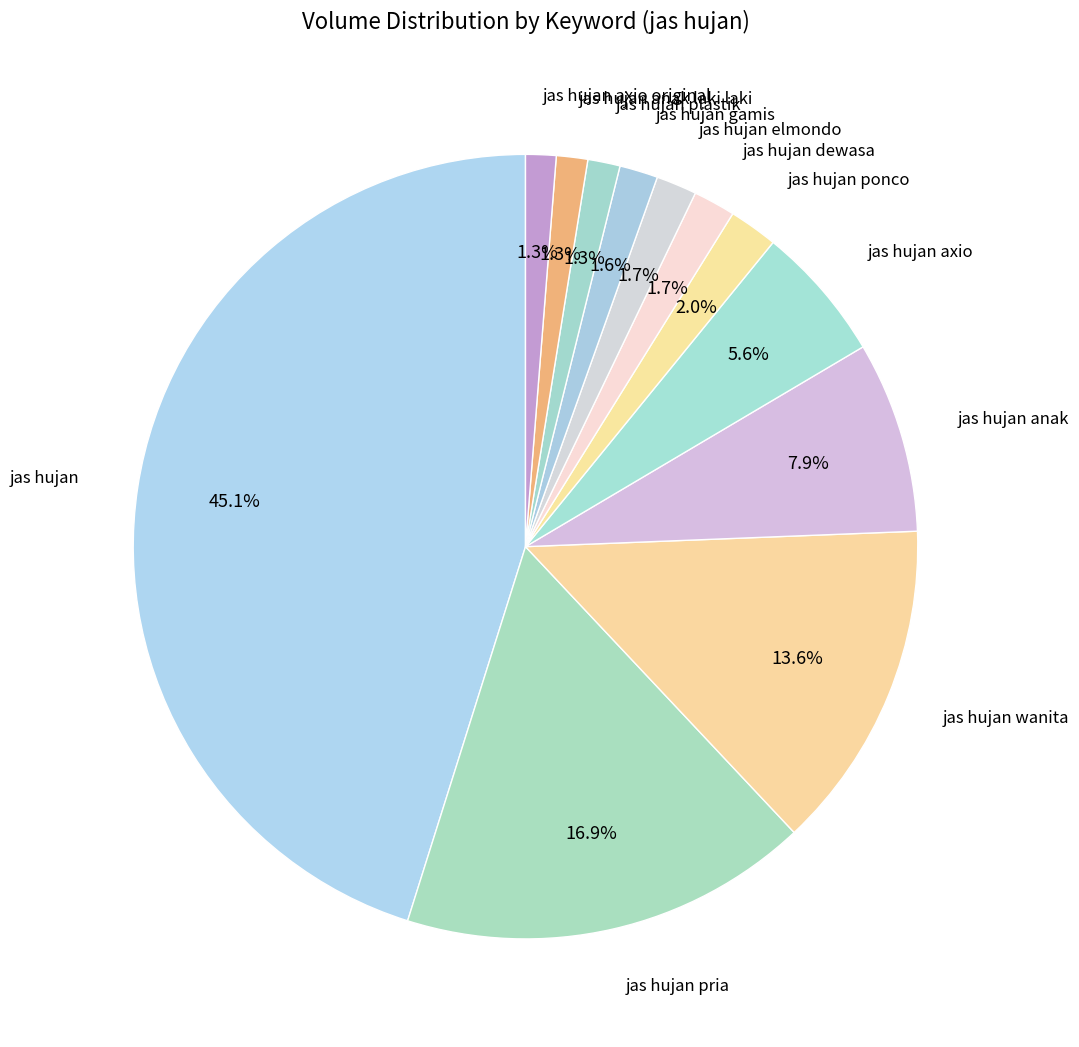

What percentage is the jas hujan ponco slice, to the nearest percent?

2%